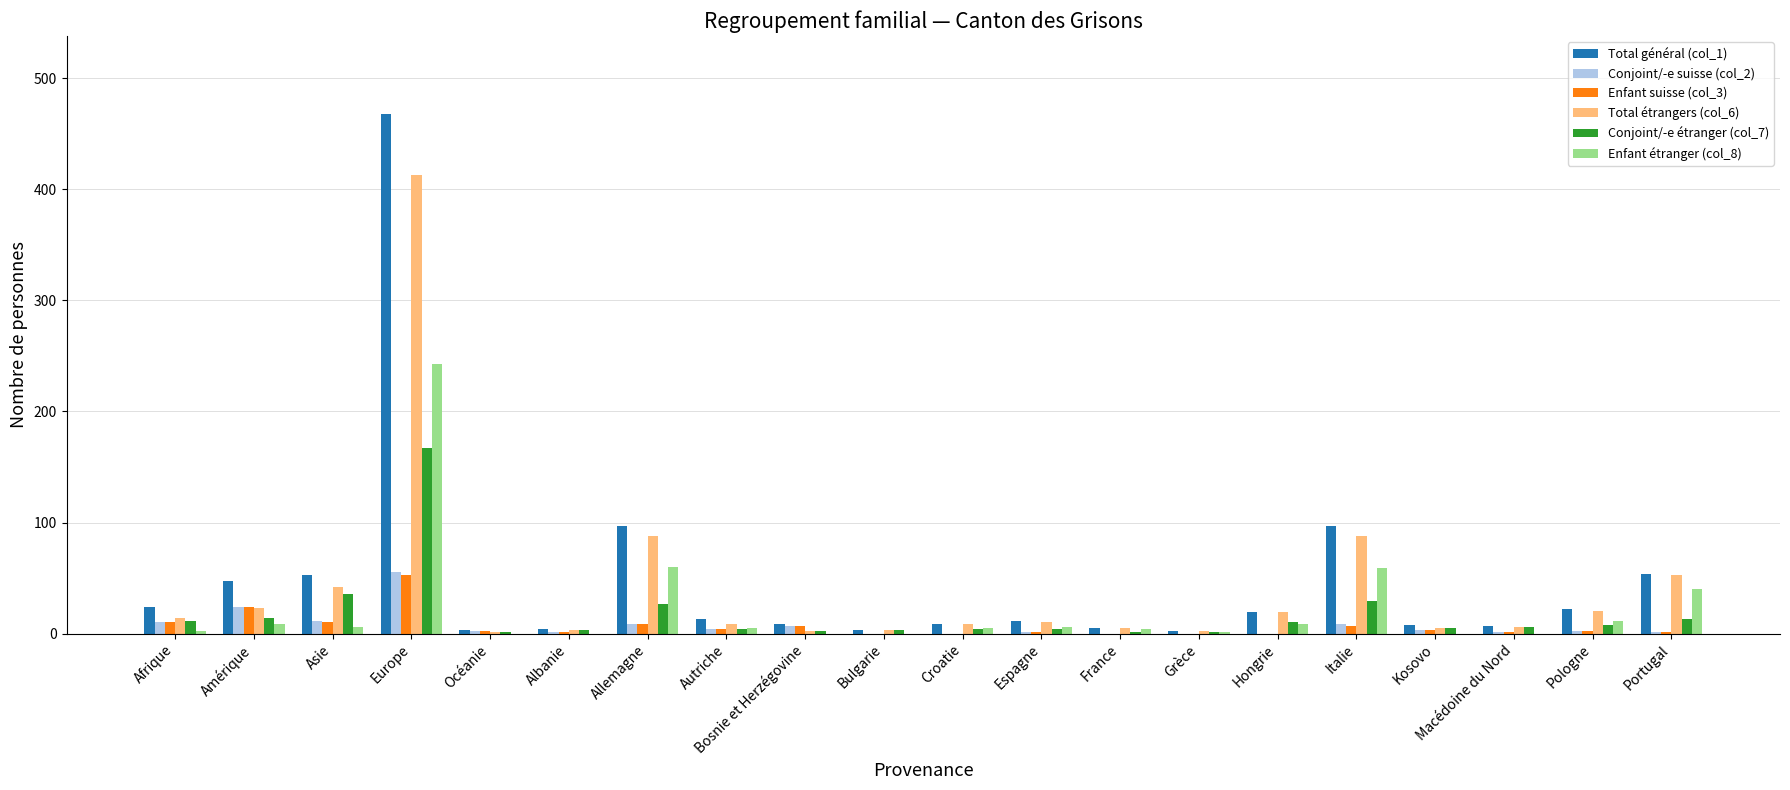

The Total général (col_1) series shows 22 at Pologne. True or false?

True